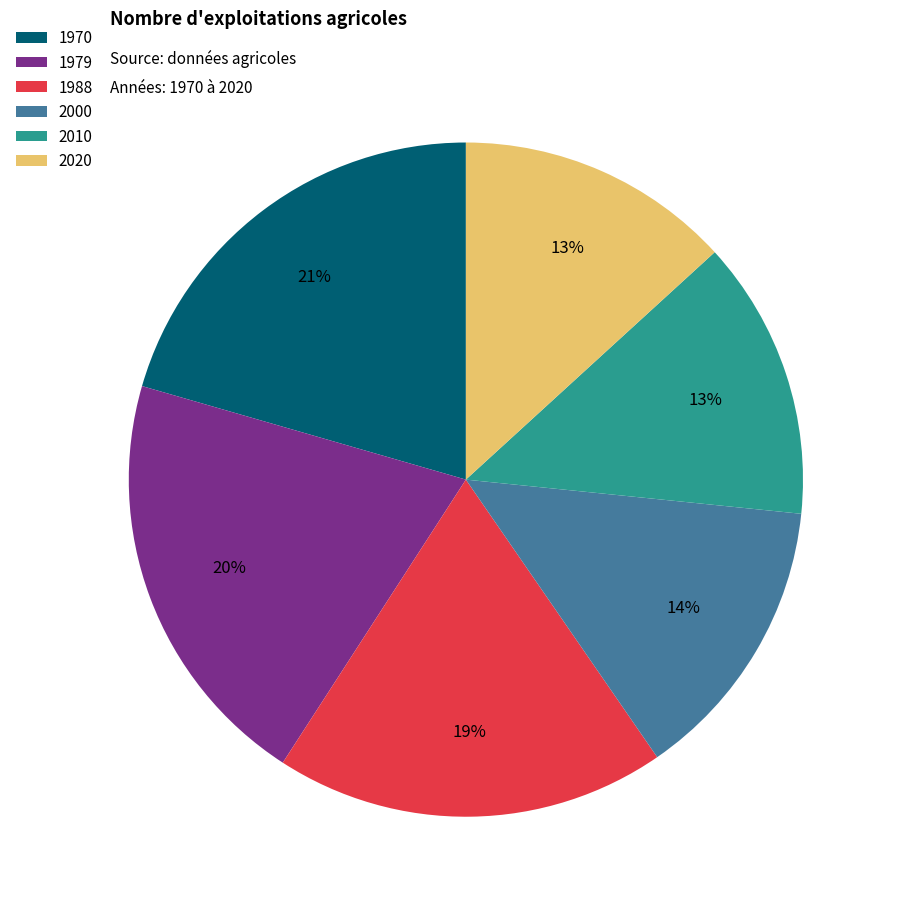

Is 1979 the majority of the pie?

No